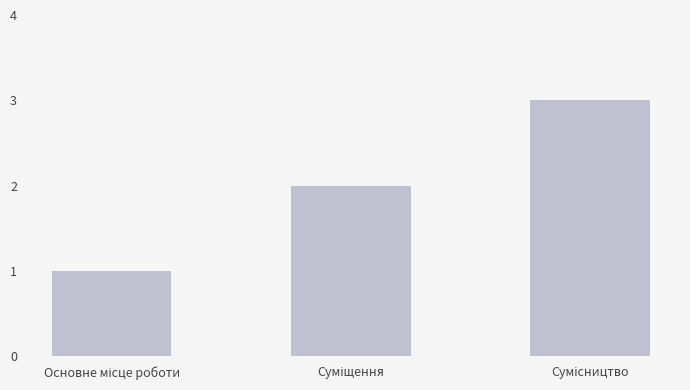

What is the greatest value displayed?

3